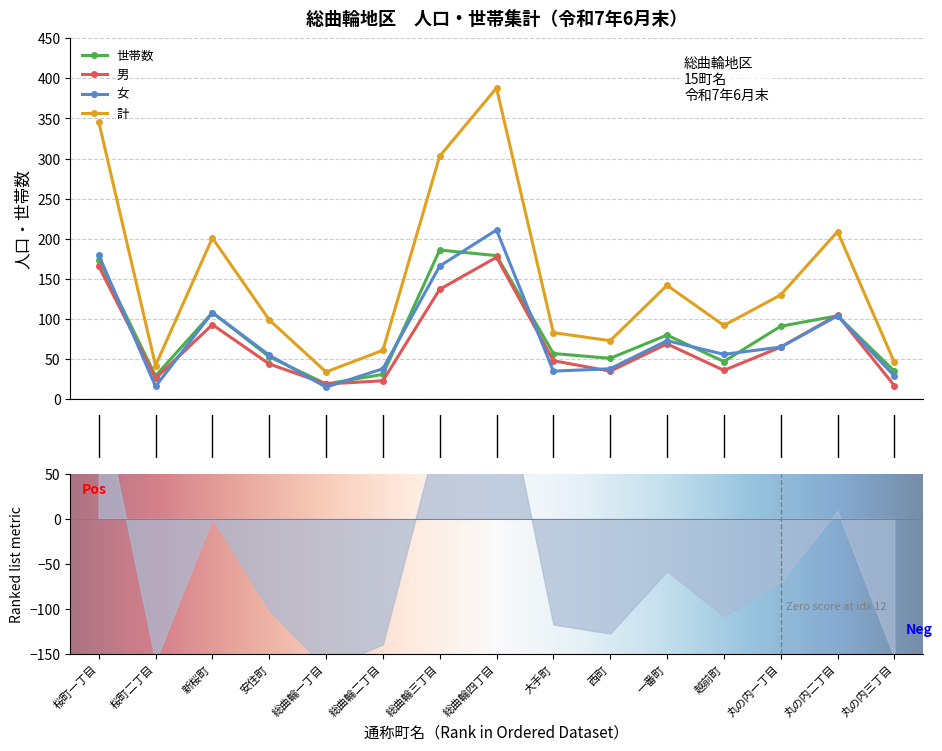

What is the sum of the 男 values at 総曲輪四丁目 and 越前町?

213